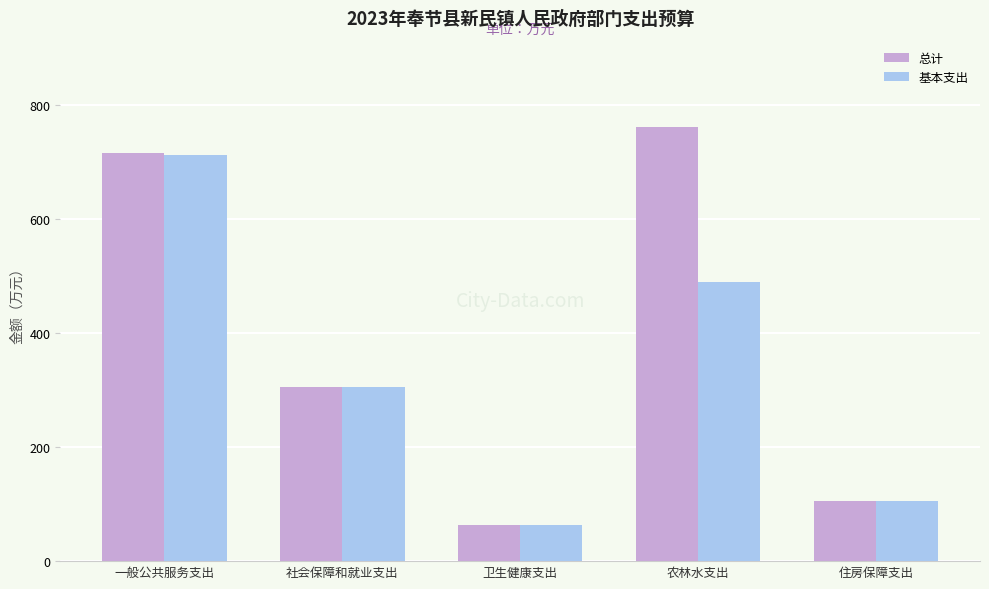

Is the value of 总计 at 住房保障支出 greater than the value of 基本支出 at 卫生健康支出?

Yes